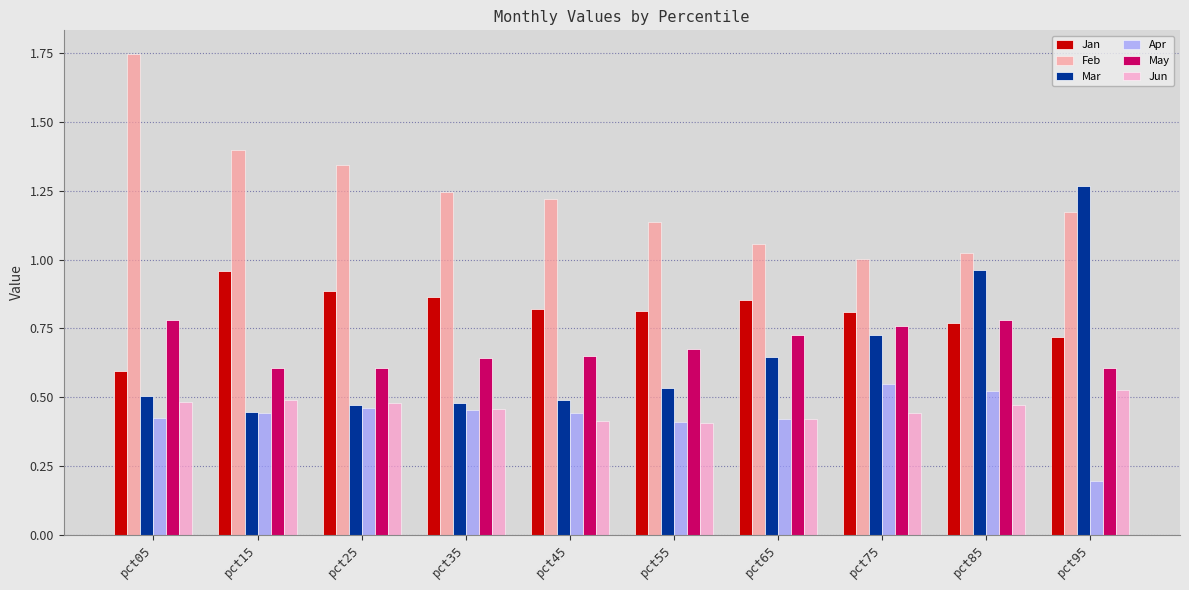

The May series shows 0.8 at pct95. True or false?

False